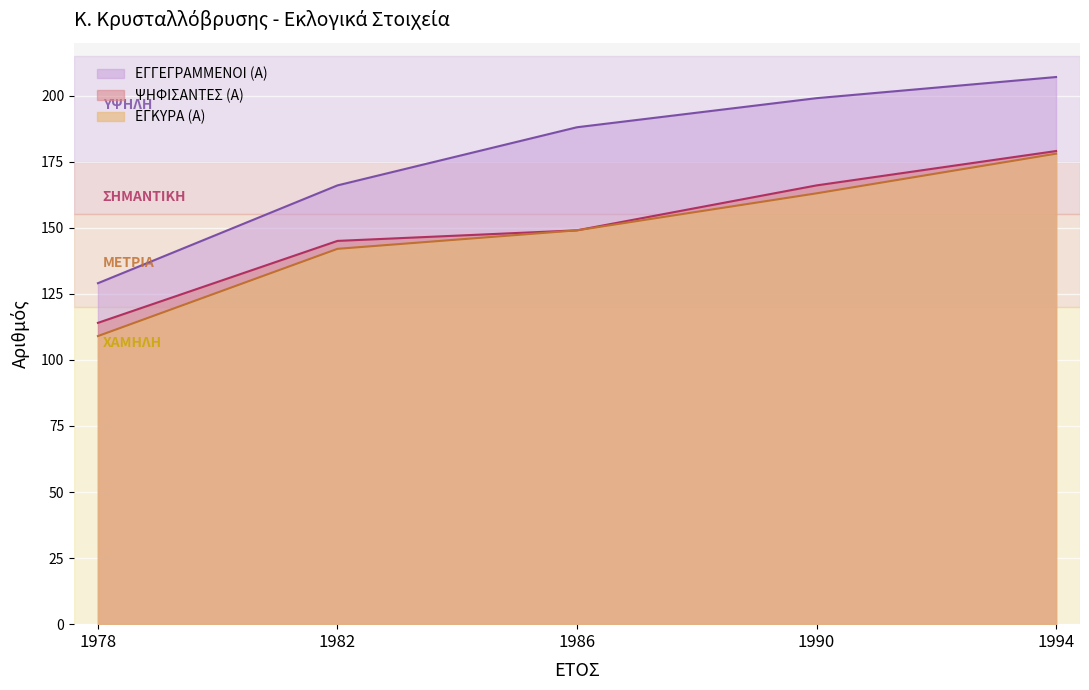

Is it true that ΨΗΦΙΣΑΝΤΕΣ (Α) equals 253 at 1990?

False